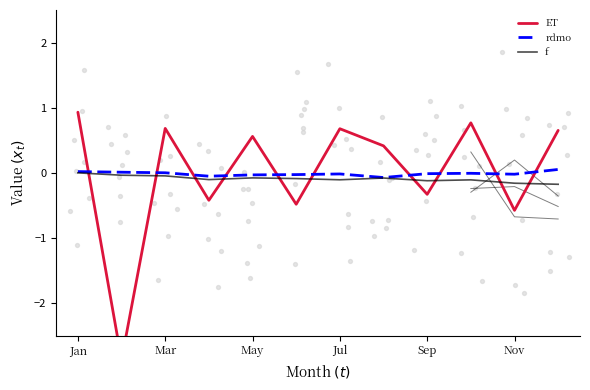

At how many categories does at least one series exceed -2?

12